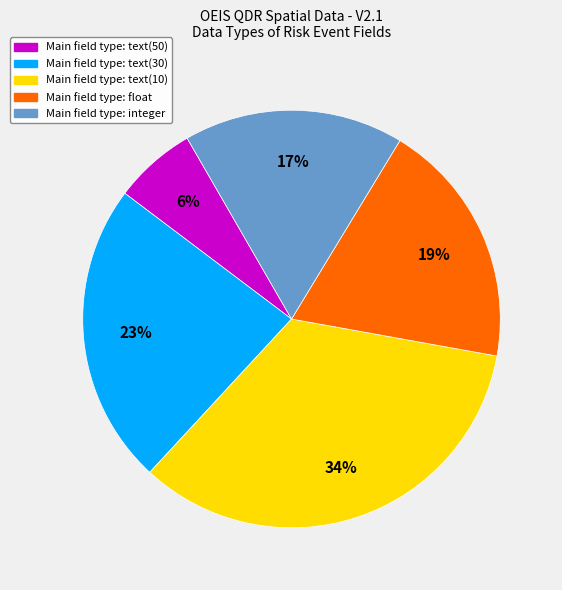

Is there a majority slice in this chart?

No